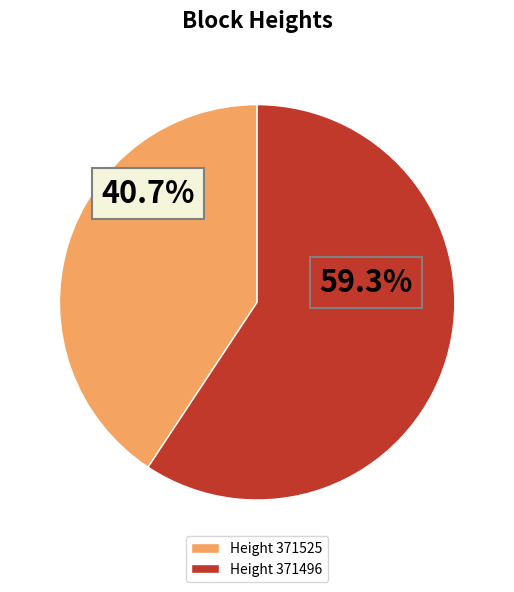

Which slice is the largest?

371496